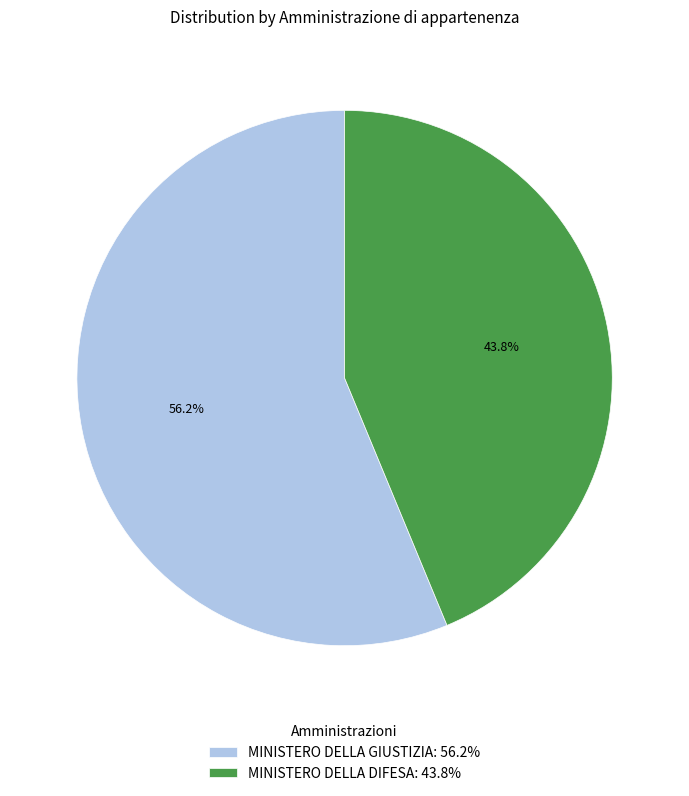

What is the smallest slice in the pie chart?

MINISTERO DELLA DIFESA